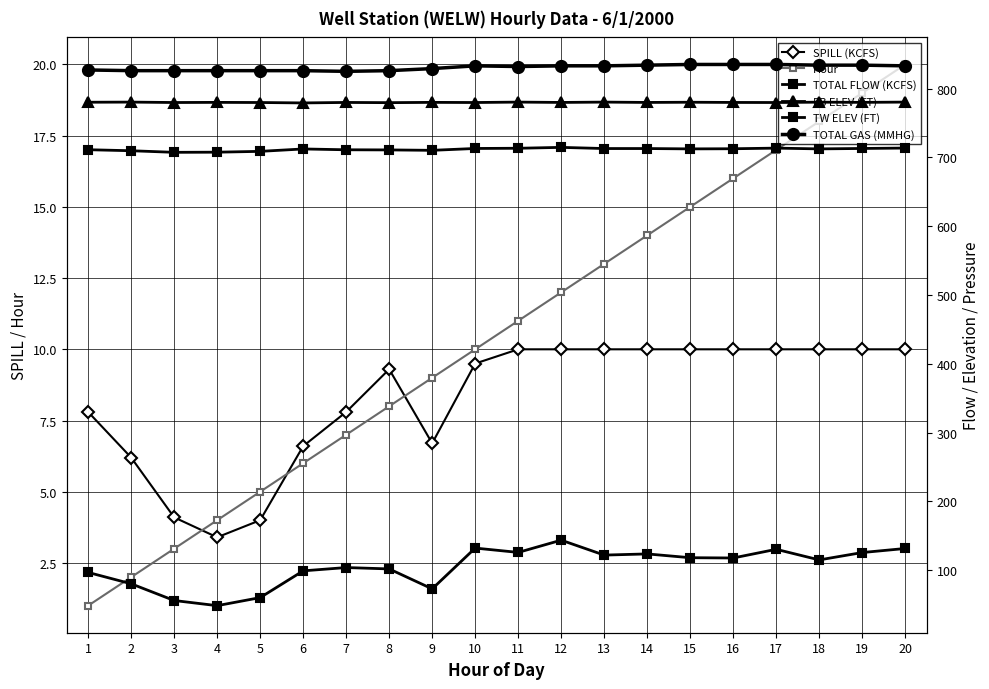

How many lines are shown in the chart?

6